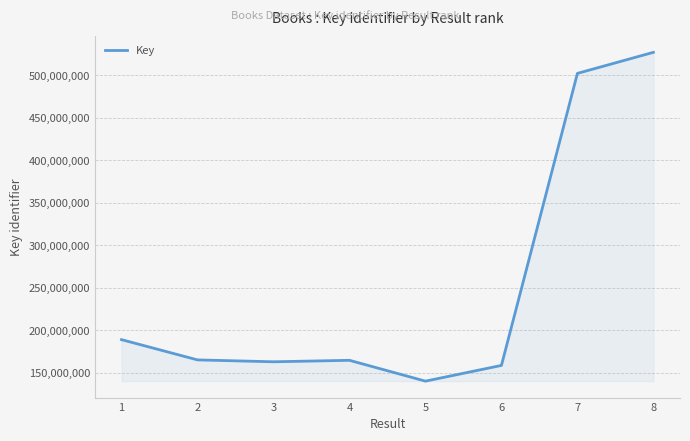

Read the value at 2, to the nearest 50.

164918800